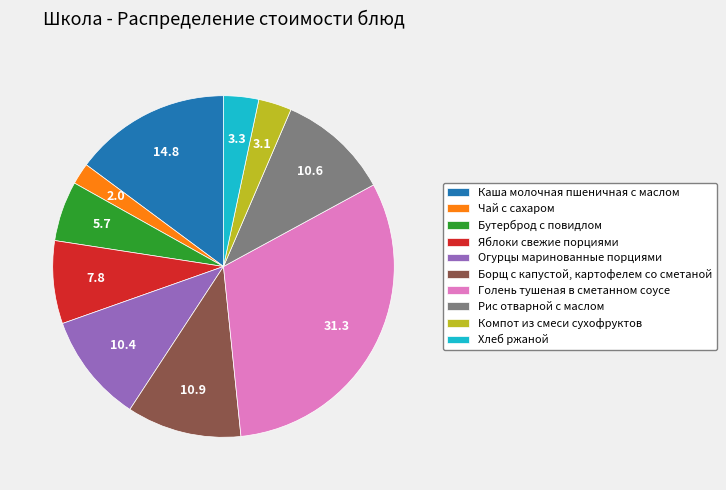

Does any single category account for the majority?

No